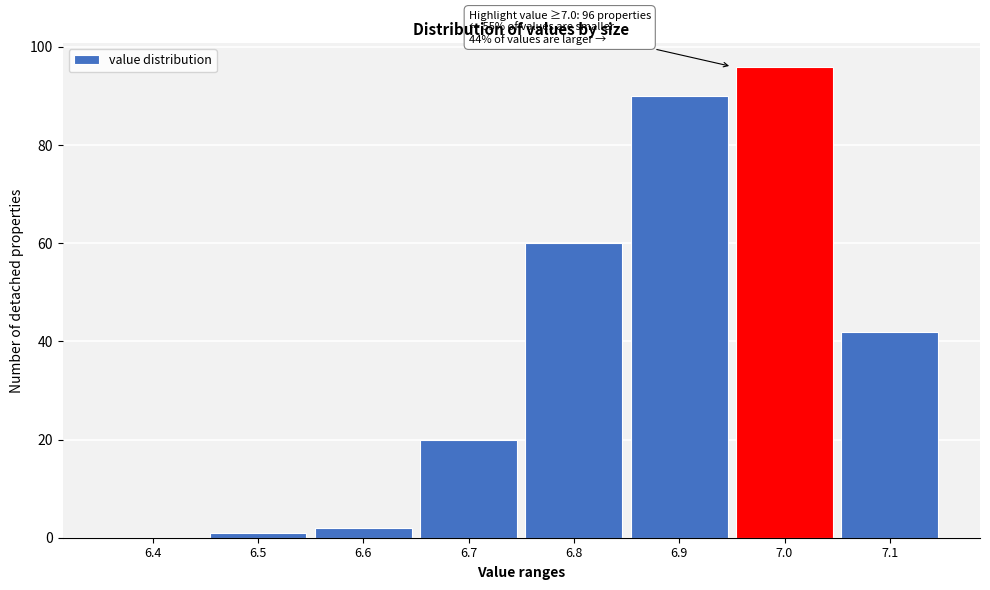

Reading right to left, list all the values displayed in this chart.

7.1=42	7.0=96	6.9=90	6.8=60	6.7=20	6.6=2	6.5=1	6.4=0